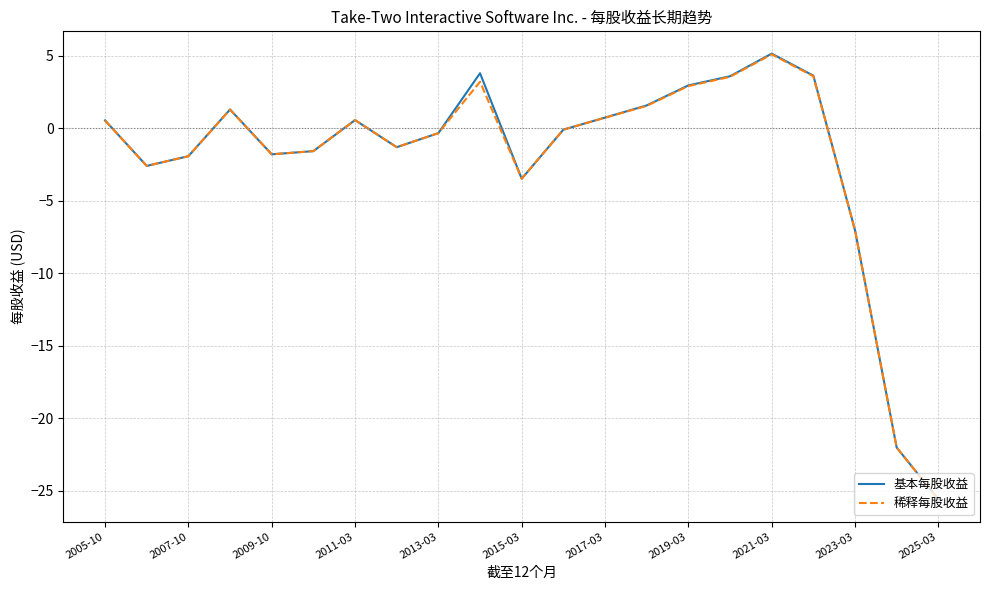

Which series has the widest spread of values?

基本每股收益